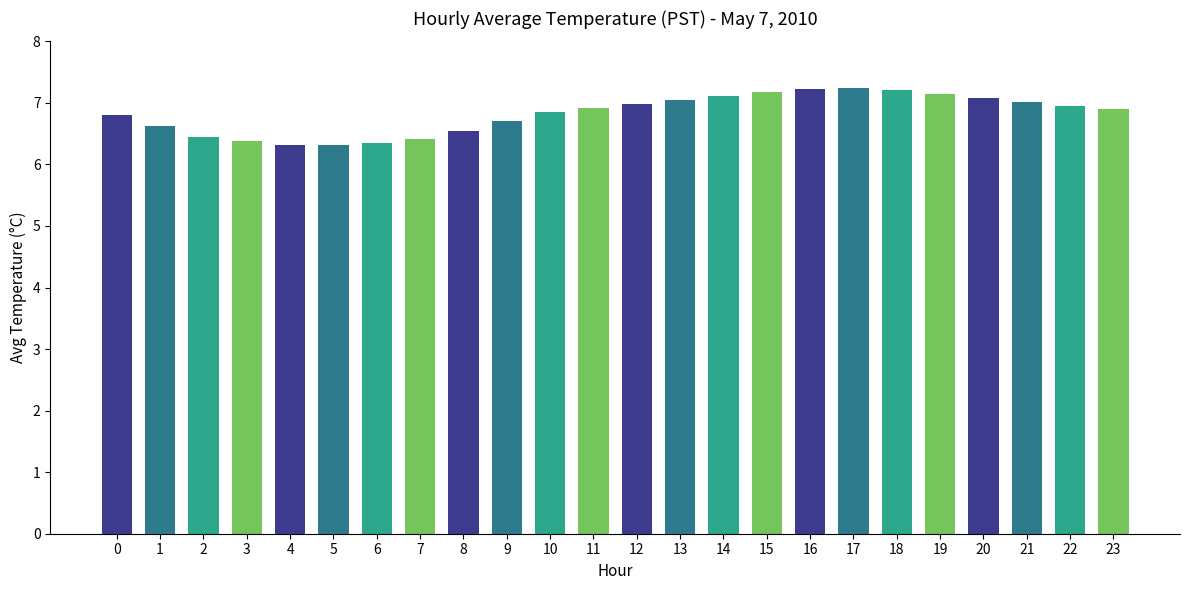

What is the smallest value displayed?

6.3